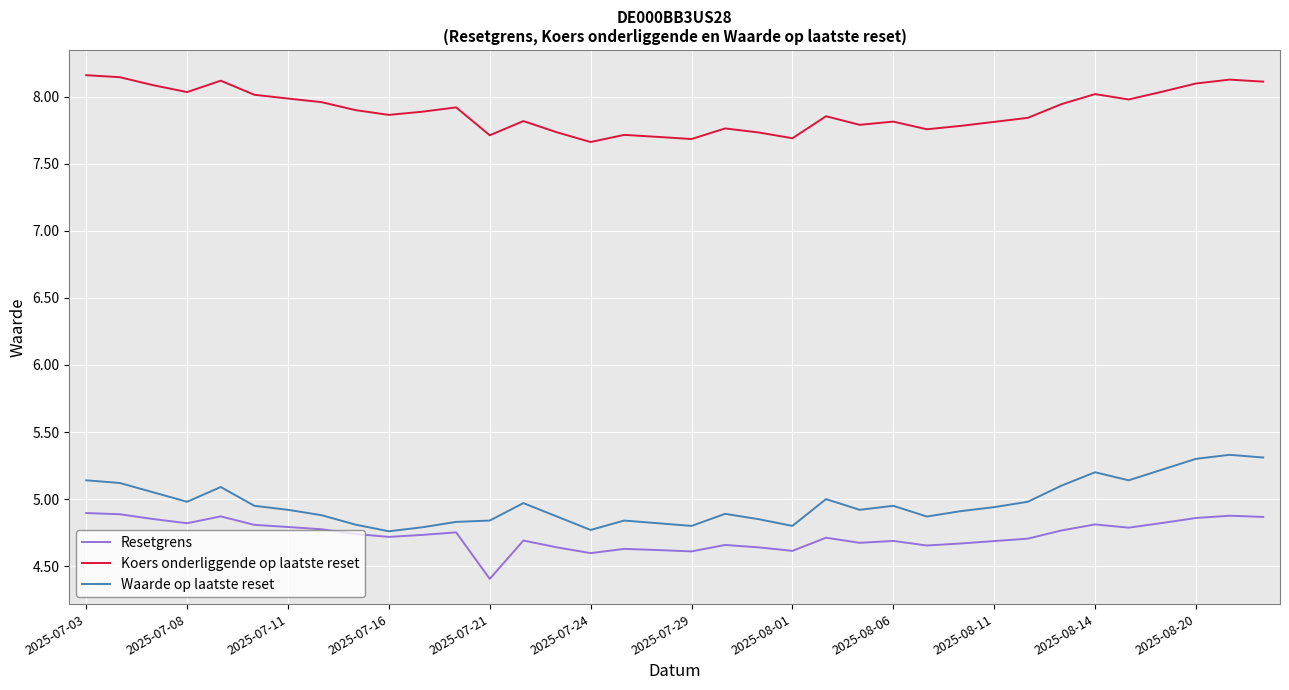

True or false: Koers onderliggende op laatste reset and Resetgrens cross at least once.

False